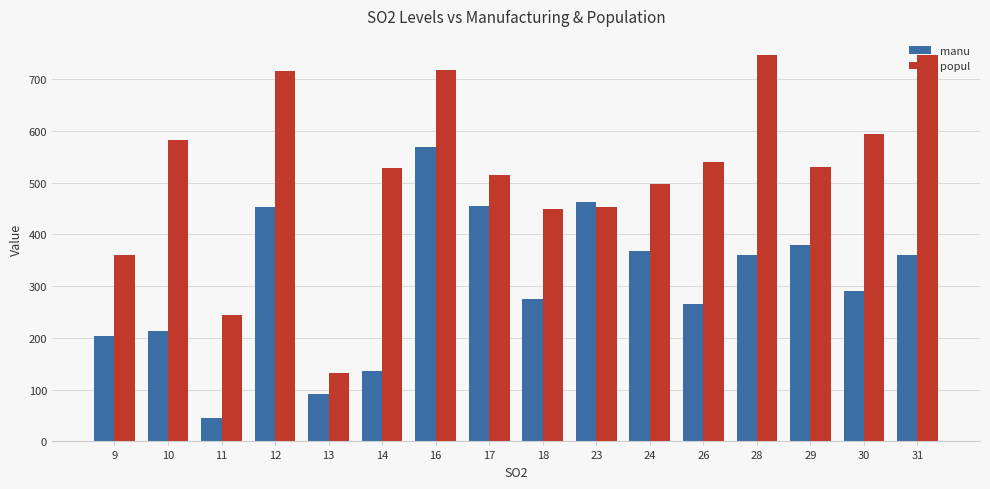

What is the difference between the highest and lowest values at 9?

157